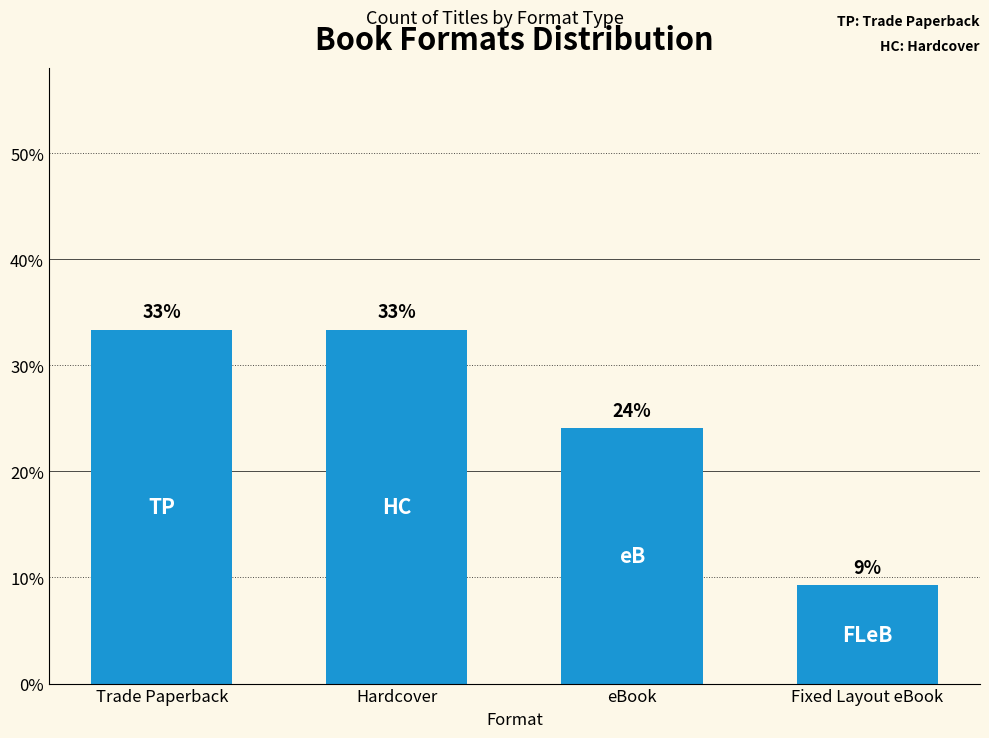

List the labels in order of value, largest first.

Trade Paperback, Hardcover, eBook, Fixed Layout eBook